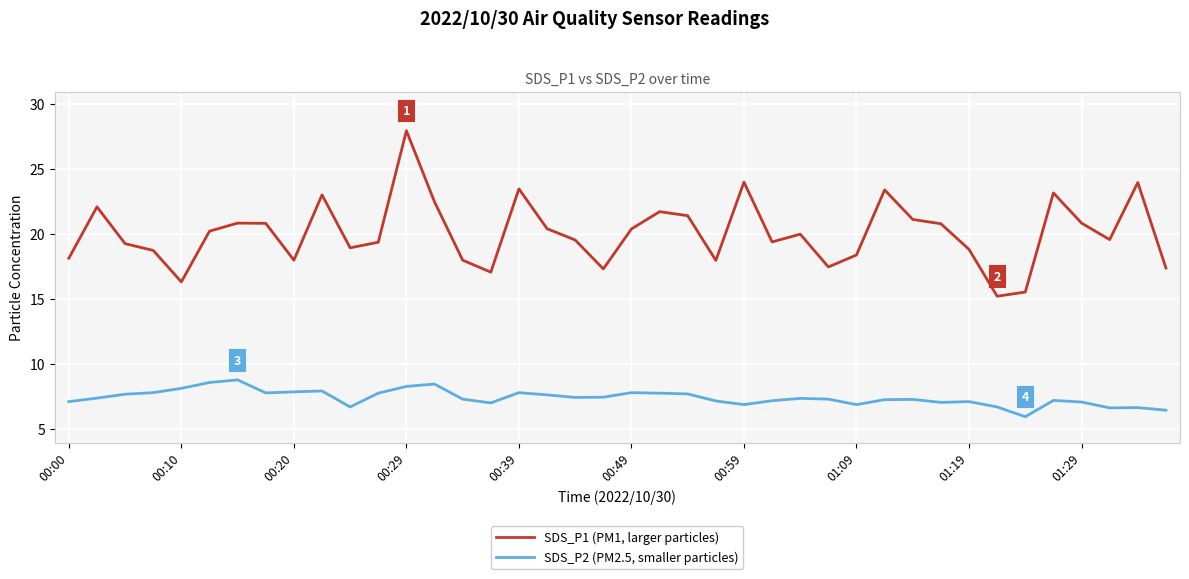

Does the chart display data point markers on the line(s)?

No